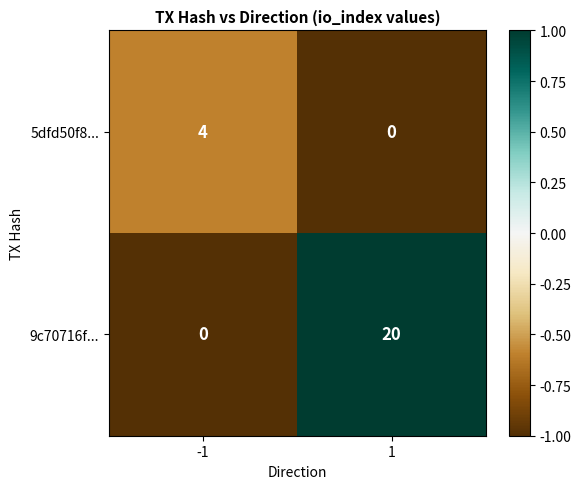

What is the minimum value shown in the chart?

0